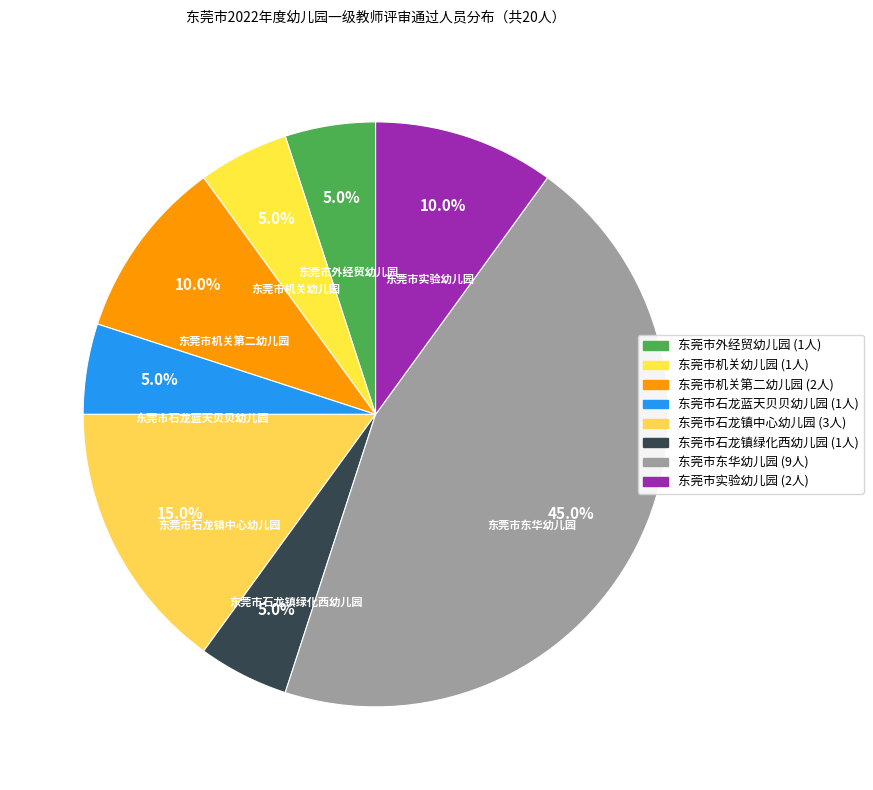

Does 东莞市机关第二幼儿园 represent more than half of the total?

No